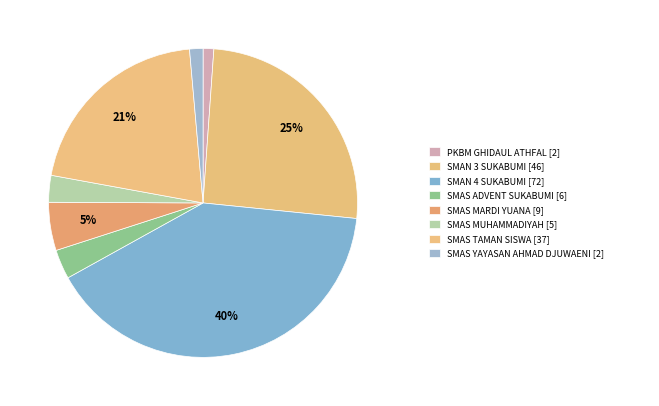

How many slices are in this pie chart?

8